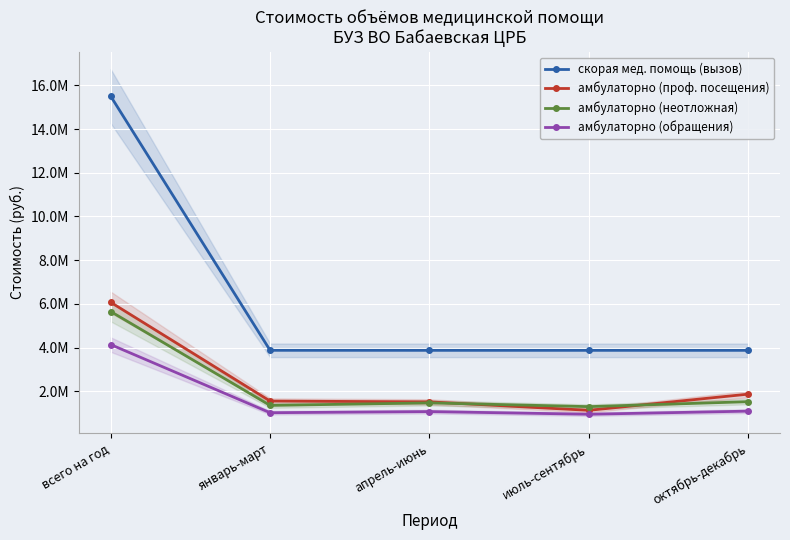

How many lines are shown in the chart?

4